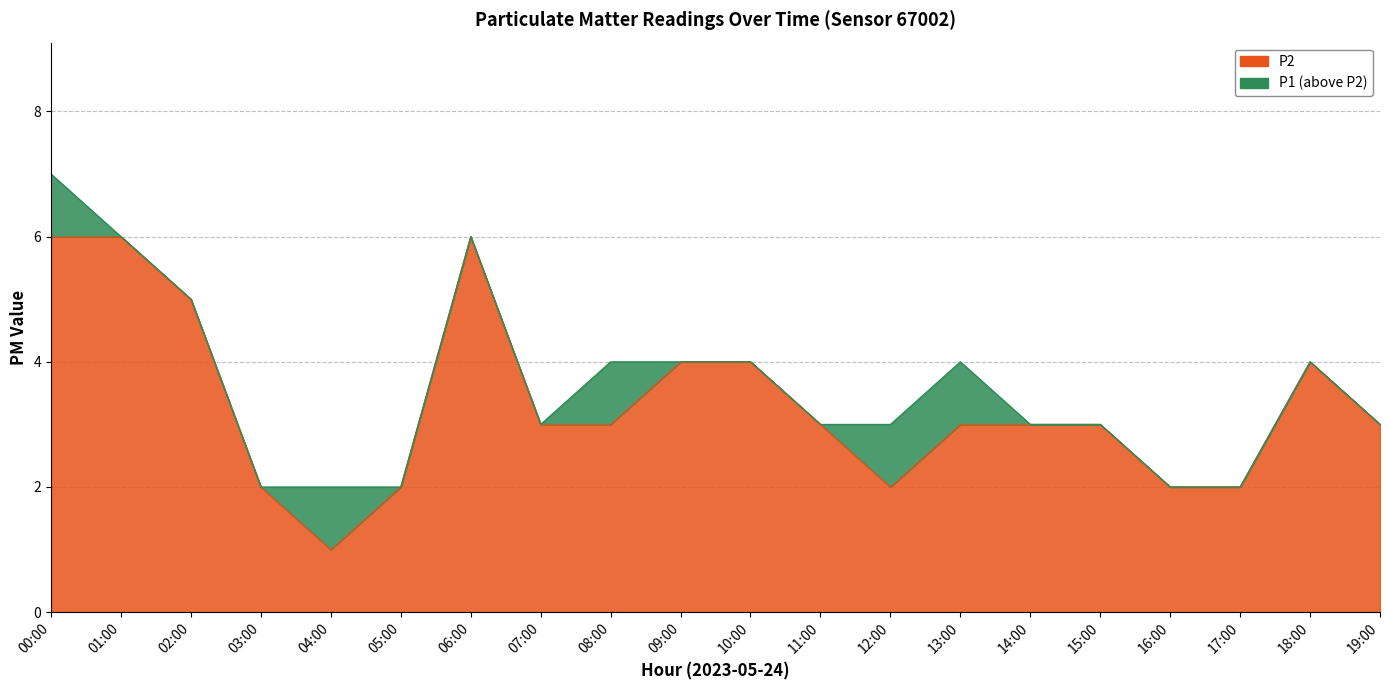

True or false: P2 has a value of 3 at 10:00.

False